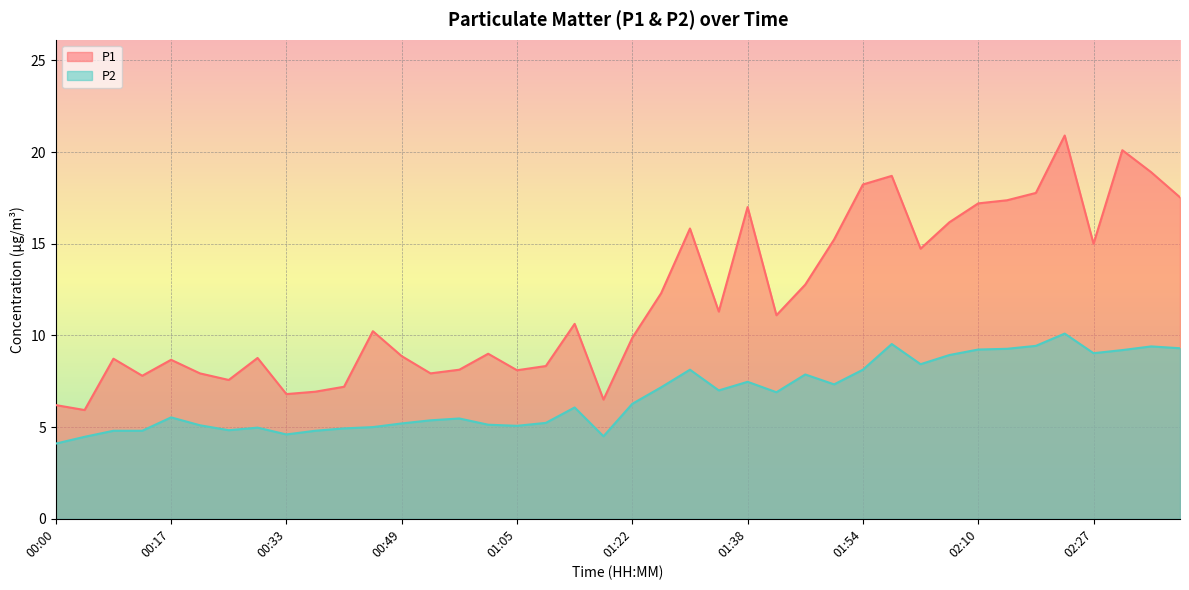

Which series has the largest range (max minus min)?

P1